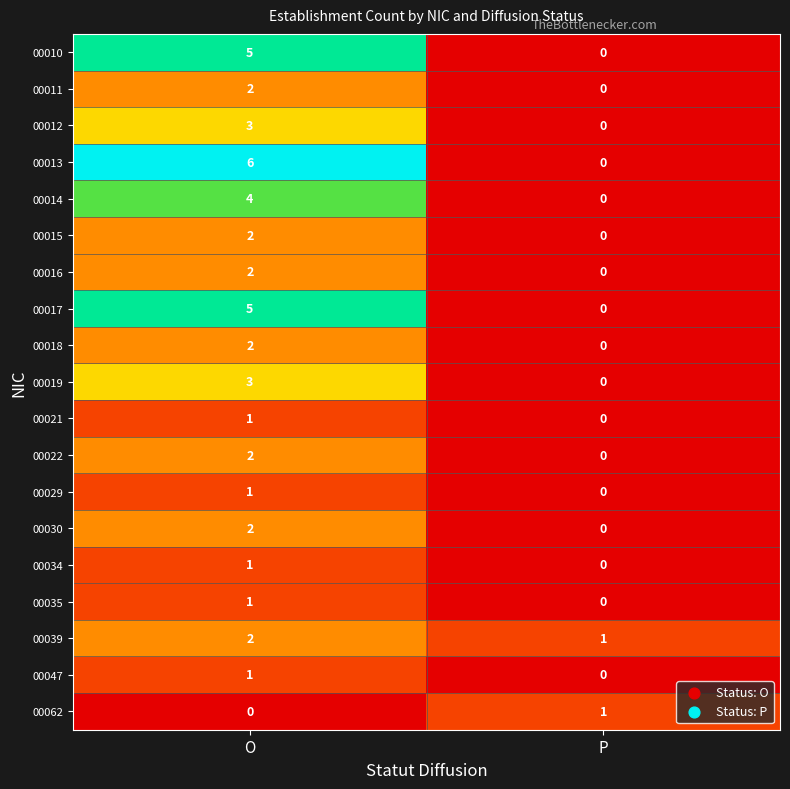

Which series has the largest total across all categories?

00013